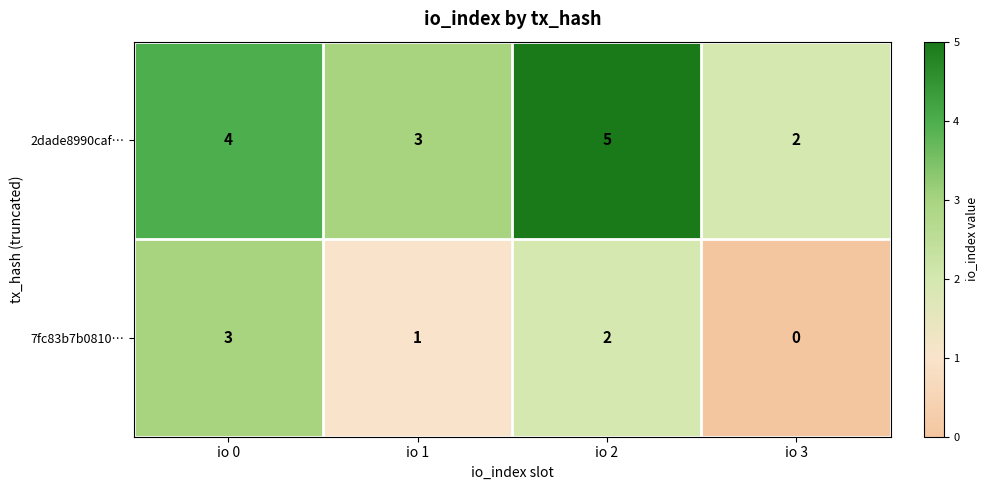

Which series has the largest total across all categories?

2dade8990caf…